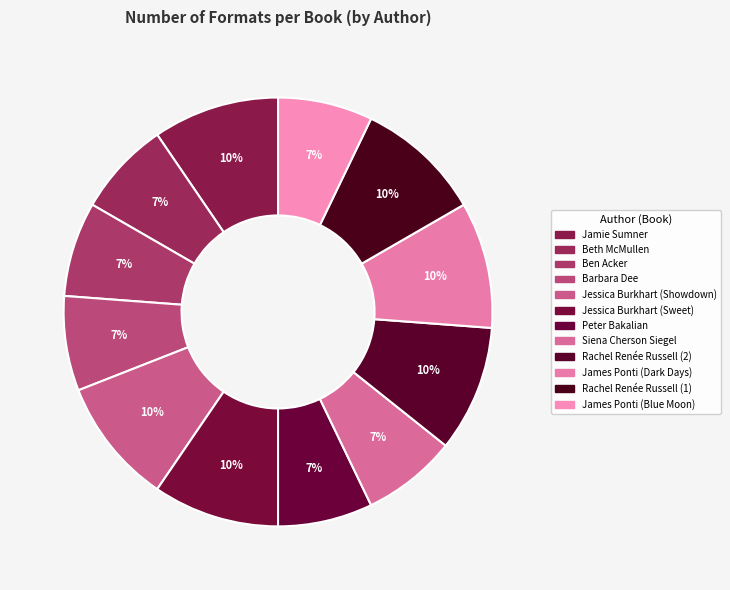

Is it true that Peter Bakalian is 7% of the pie?

True